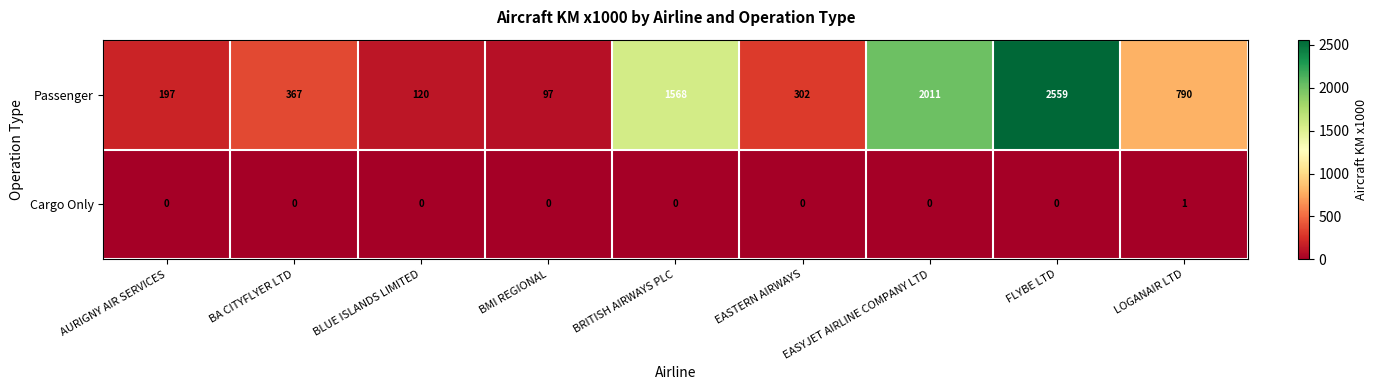

How many categories are shown in the chart?

9